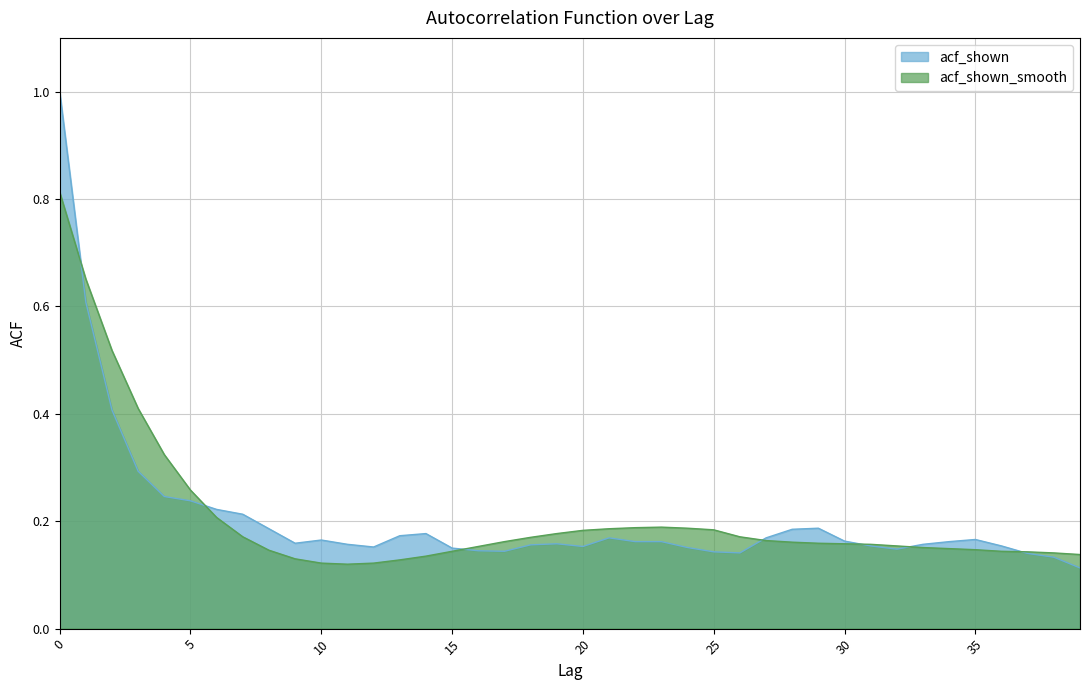

What is the highest value of the acf_shown_smooth series?

0.8